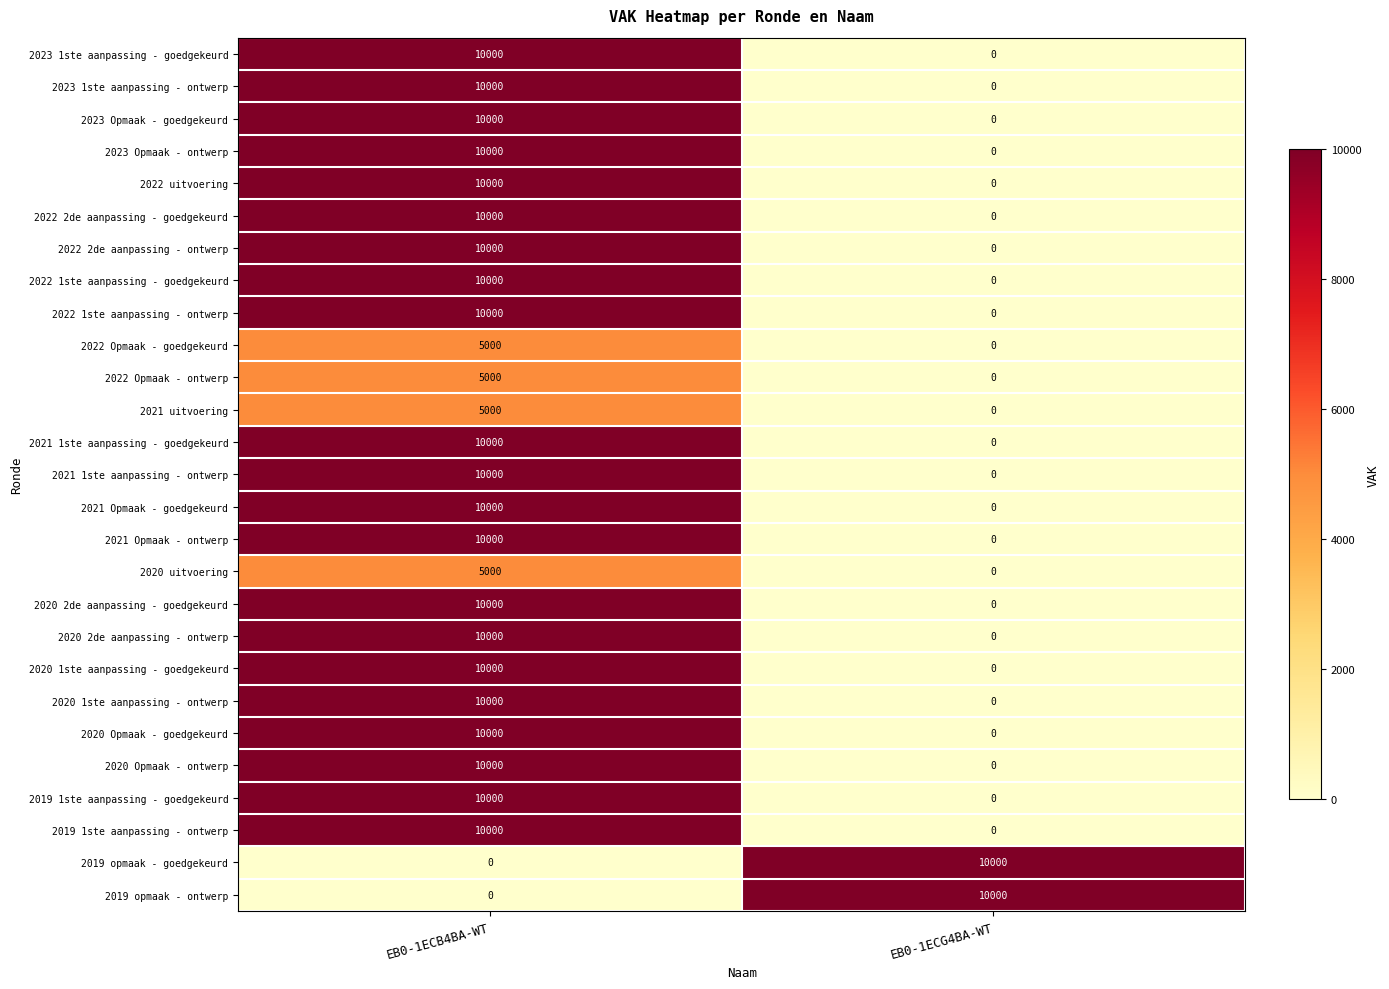

Is it true that 2022 1ste aanpassing - goedgekeurd equals 2650 at EB0-1ECB4BA-WT?

False